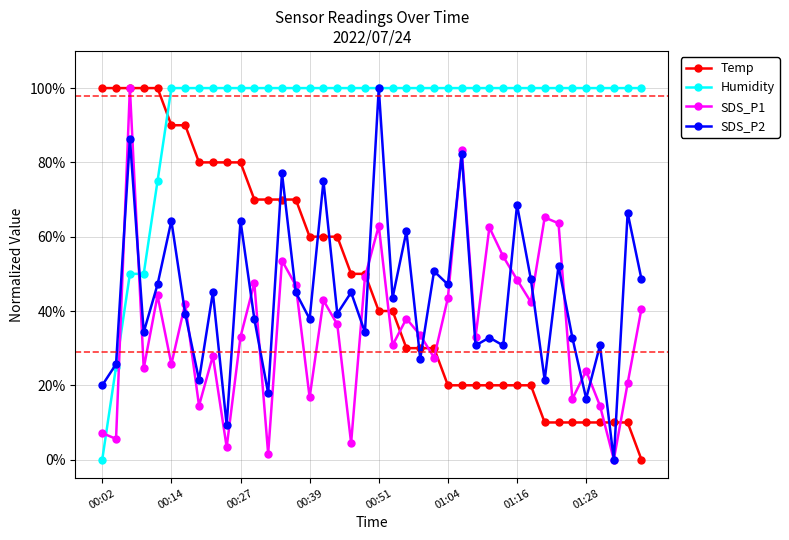

What is the value of the Humidity point at the 36th from the left?

100.0